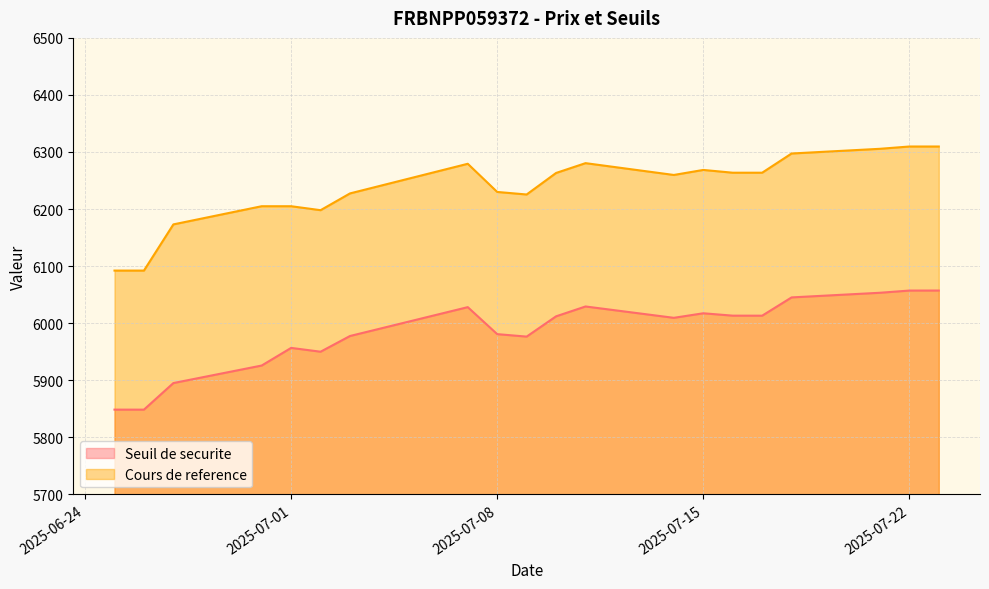

True or false: Seuil de securite and Cours de reference cross at least once.

False